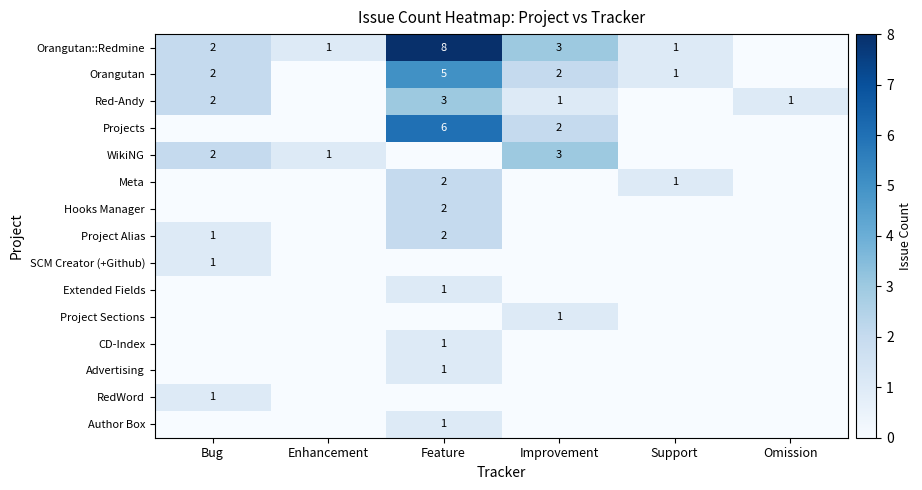

How many values in CD-Index are above zero?

1